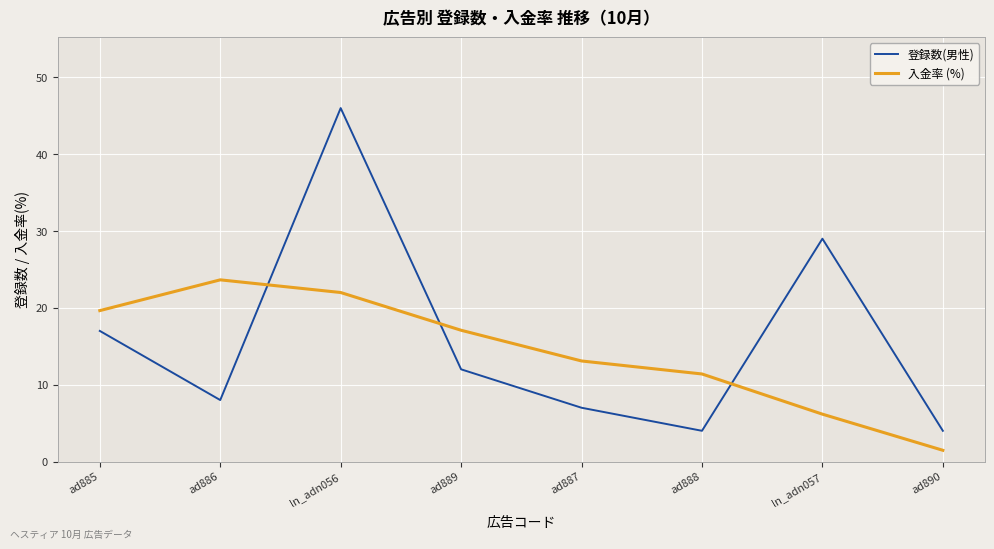

What position from the right is ad889?

5